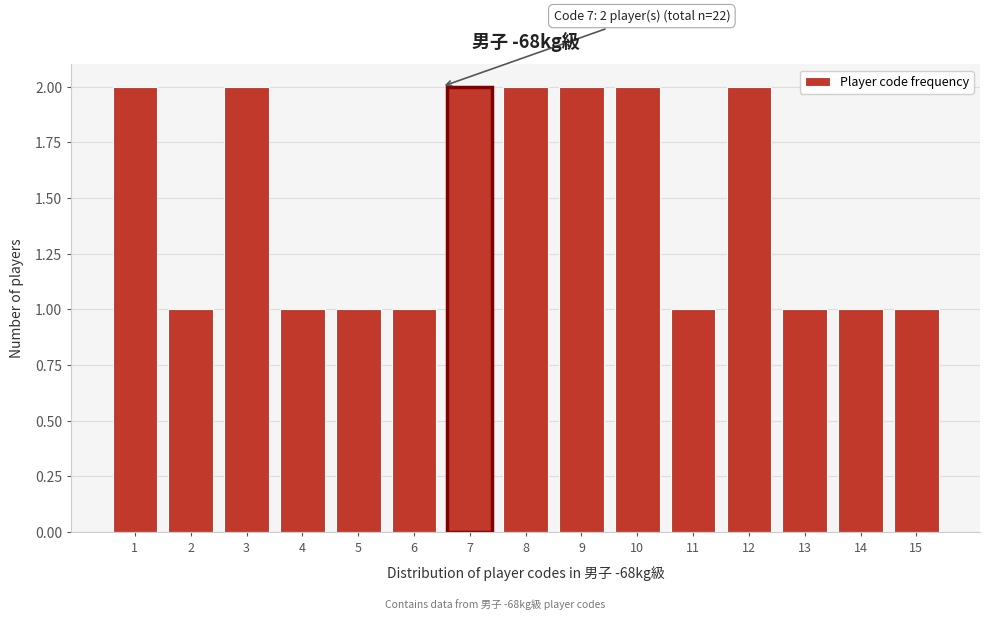

Reading left to right, list all the values displayed in this chart.

1=2	2=1	3=2	4=1	5=1	6=1	7=2	8=2	9=2	10=2	11=1	12=2	13=1	14=1	15=1